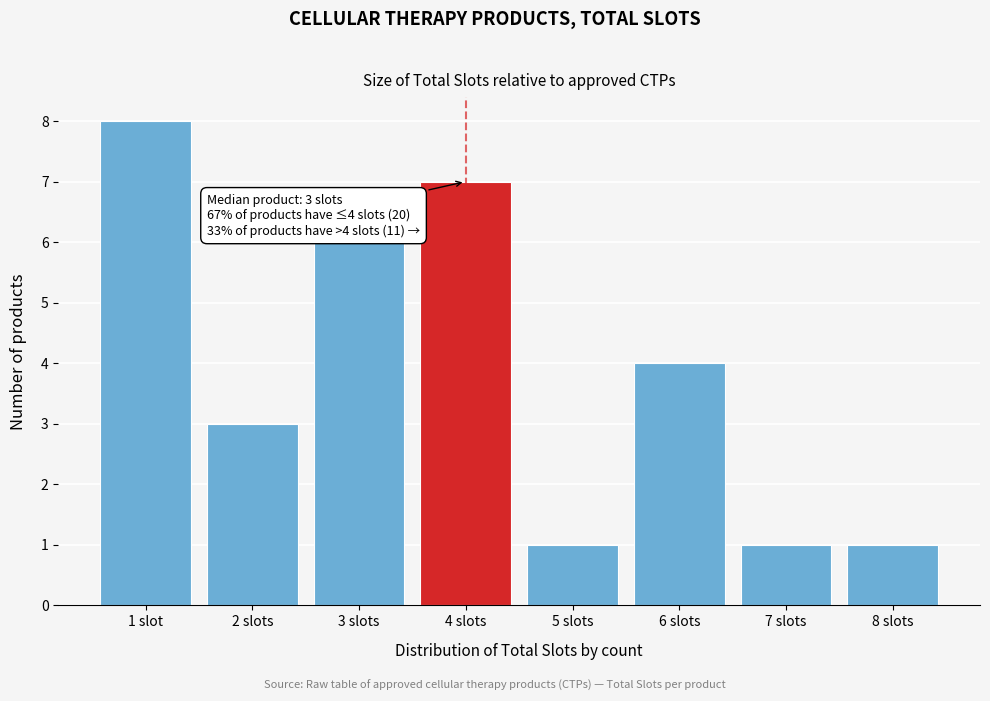

Reading right to left, list all the values displayed in this chart.

1	1	4	1	7	6	3	8